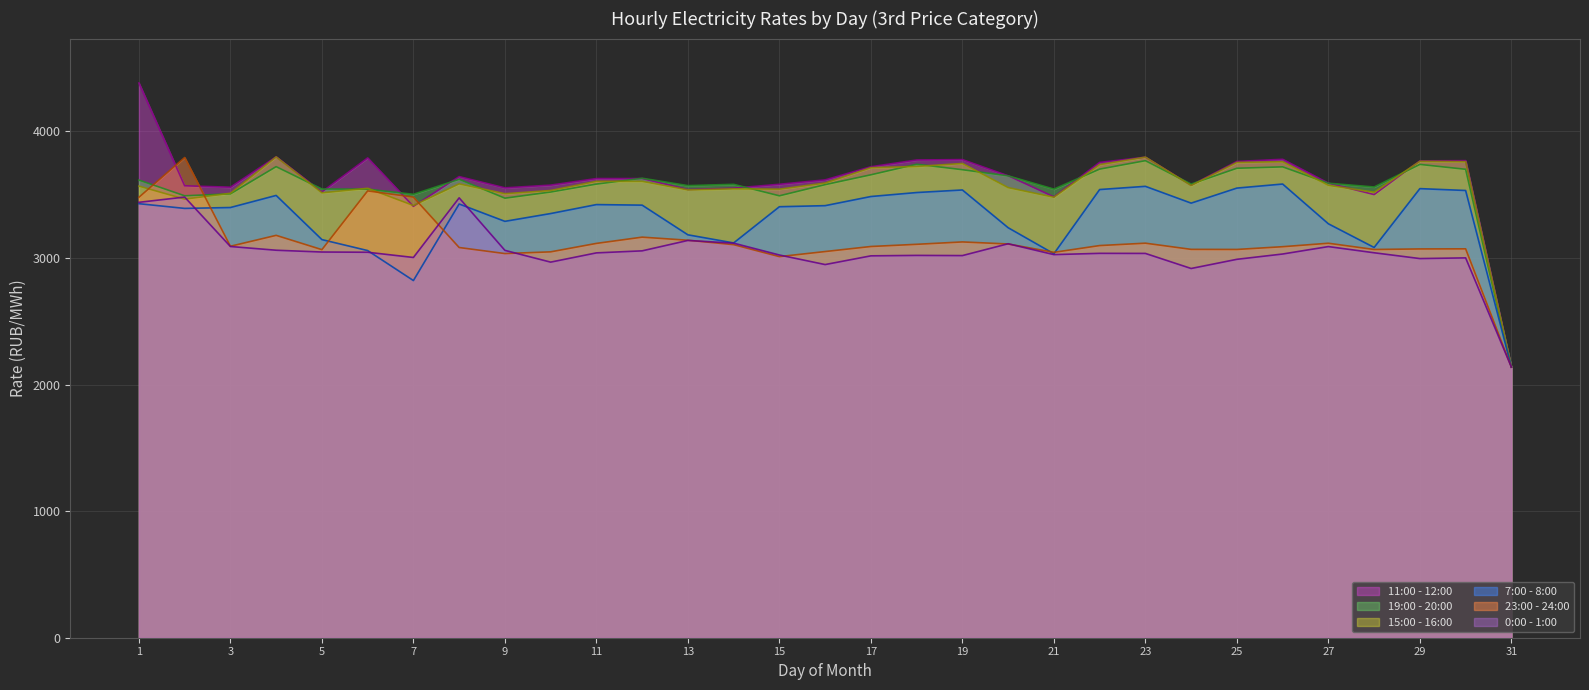

At which label is 0:00 - 1:00 closest to 2809?

24